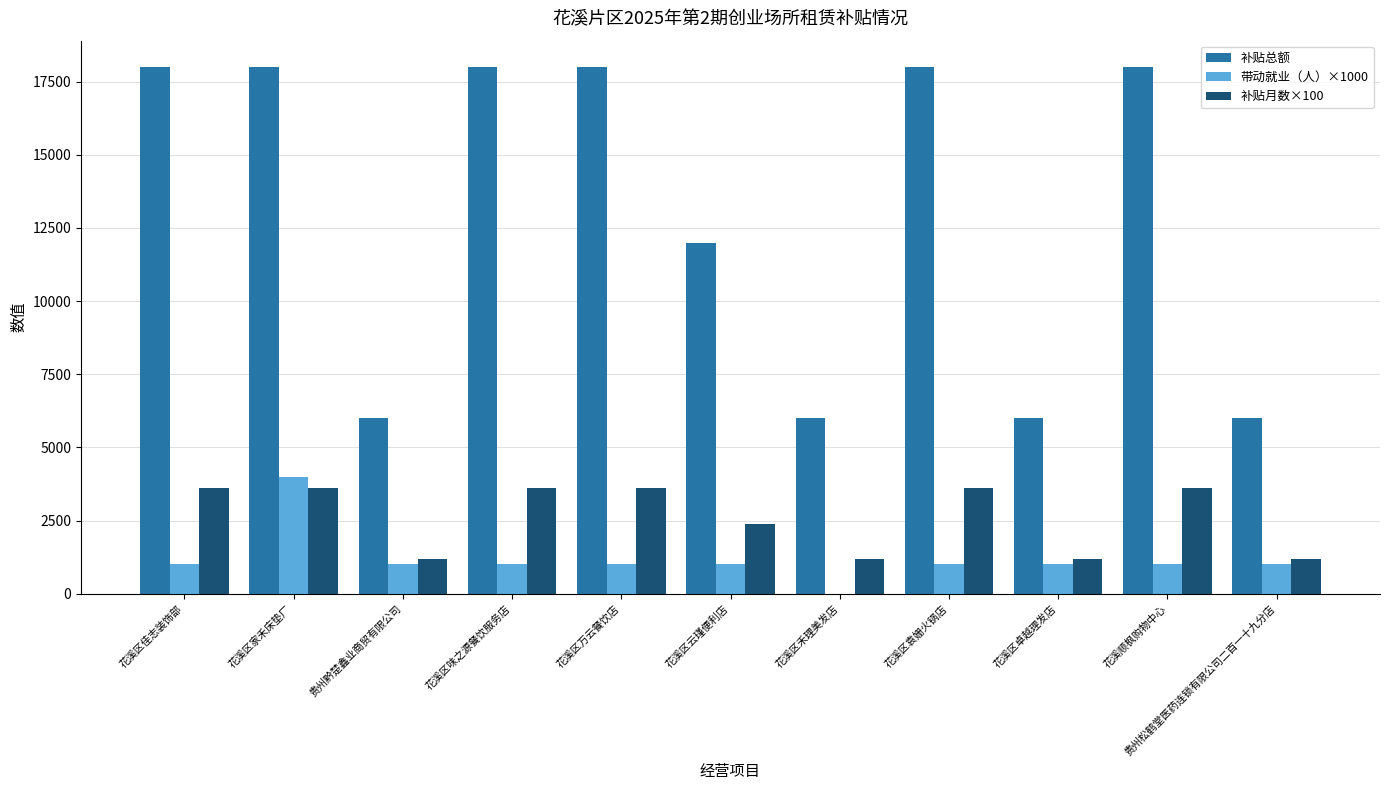

Are the bars grouped side by side (vs. stacked)?

Yes